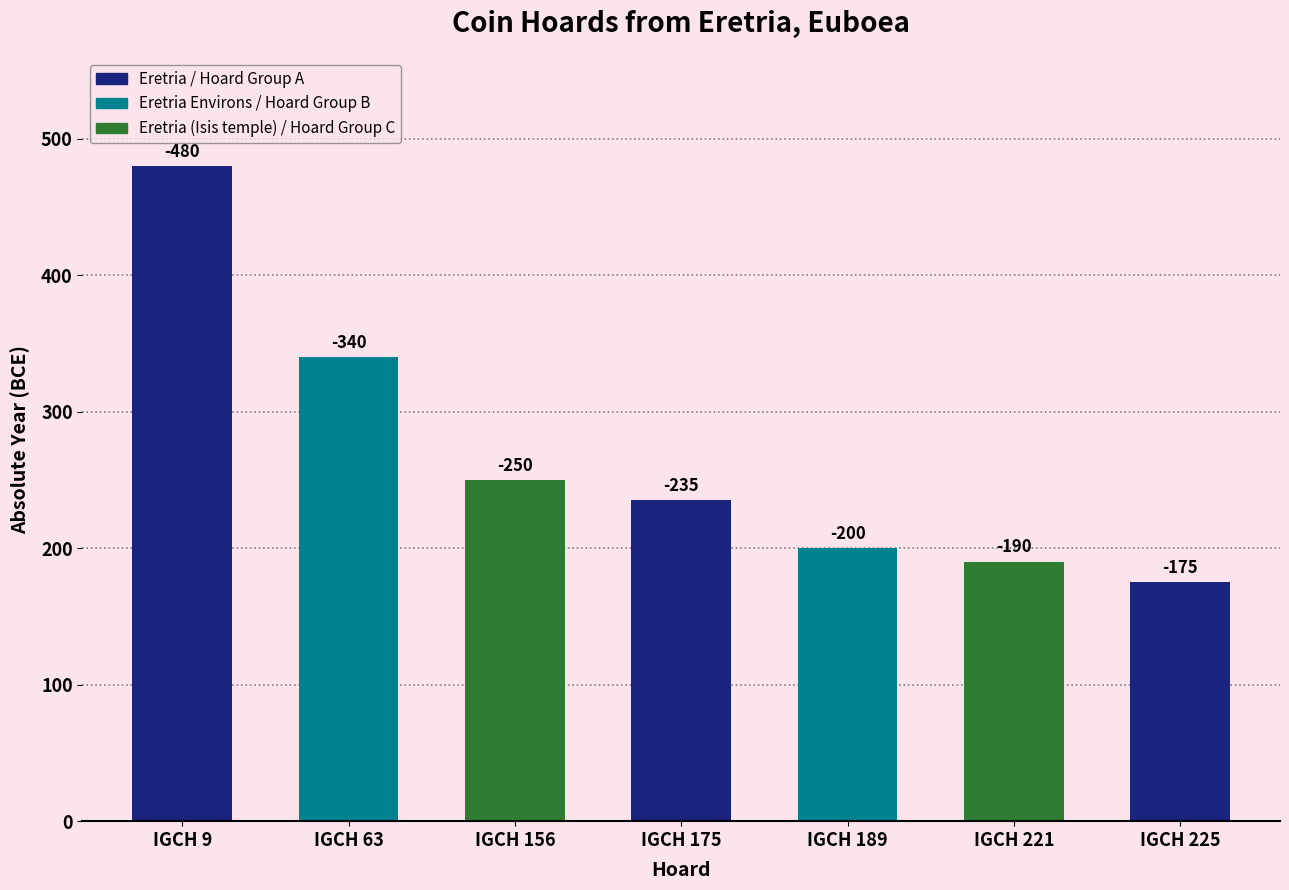

List the labels in order of value, largest first.

IGCH 9, IGCH 63, IGCH 156, IGCH 175, IGCH 189, IGCH 221, IGCH 225